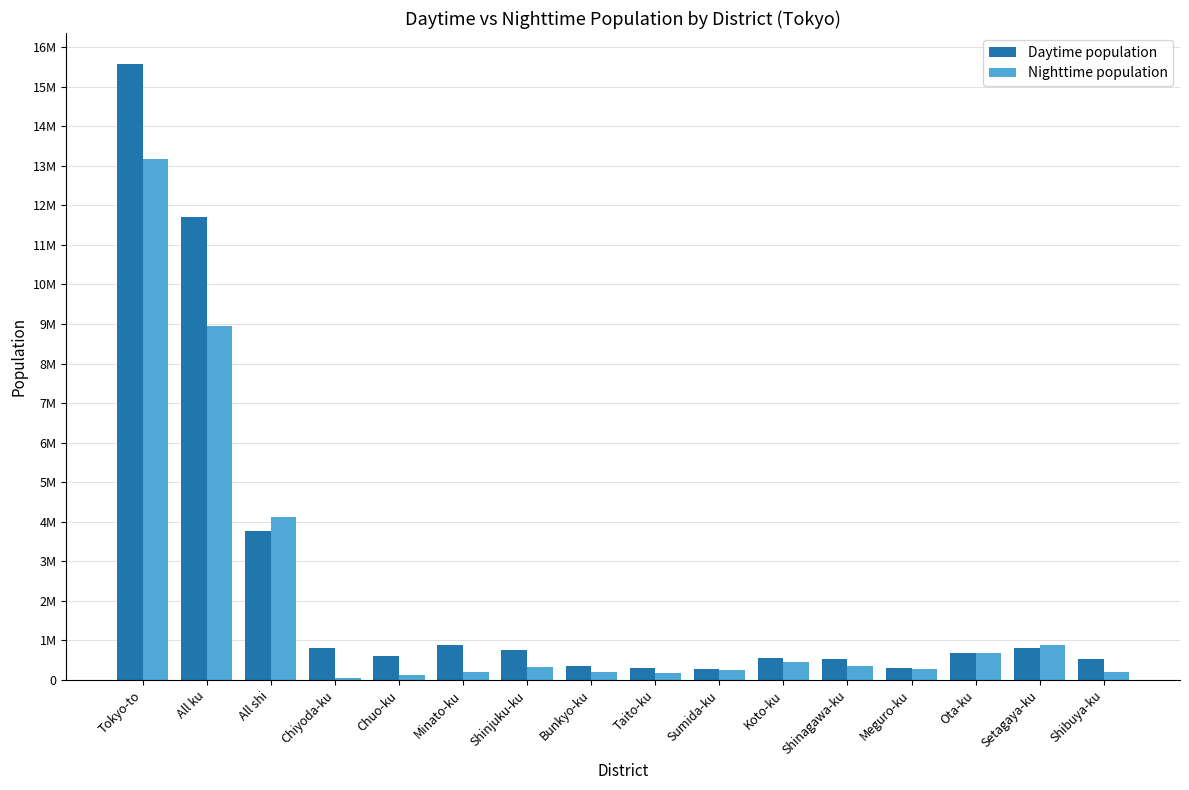

What are all the series names shown in the legend?

Daytime population, Nighttime population